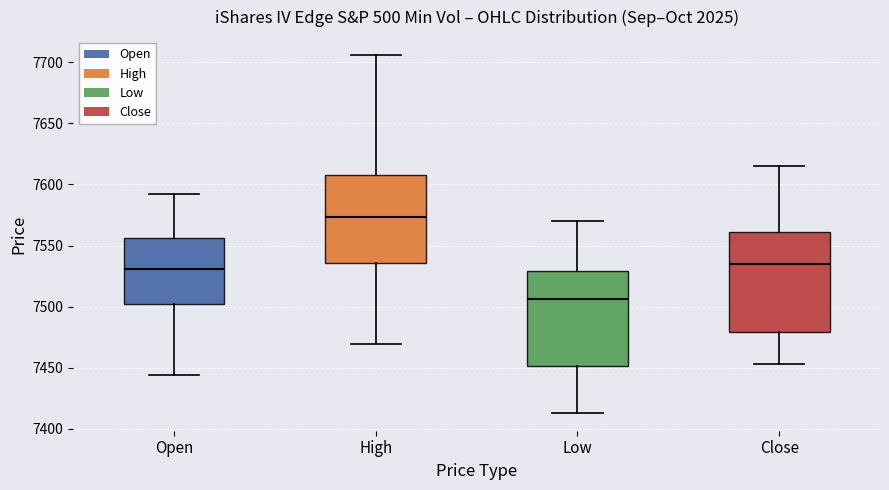

Reading left to right, read every box against the y-axis: the position of its median line, the range the box covers, and the ends of its whiskers. The values are not printed on the chart, so give them approximately, as read against the axis.

Open: median 7530, box 7500 to 7555, whiskers 7445 to 7590
High: median 7575, box 7535 to 7610, whiskers 7470 to 7705
Low: median 7505, box 7450 to 7530, whiskers 7415 to 7570
Close: median 7535, box 7480 to 7560, whiskers 7455 to 7615